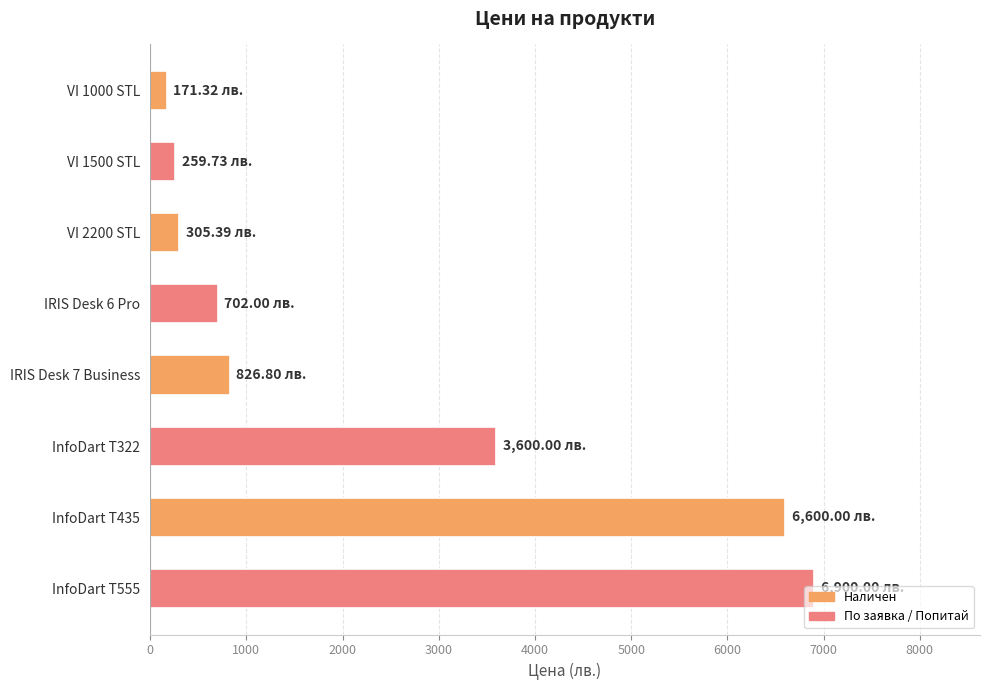

Approximately how many times larger is the value at InfoDart T555 compared to VI 2200 STL?

22.6